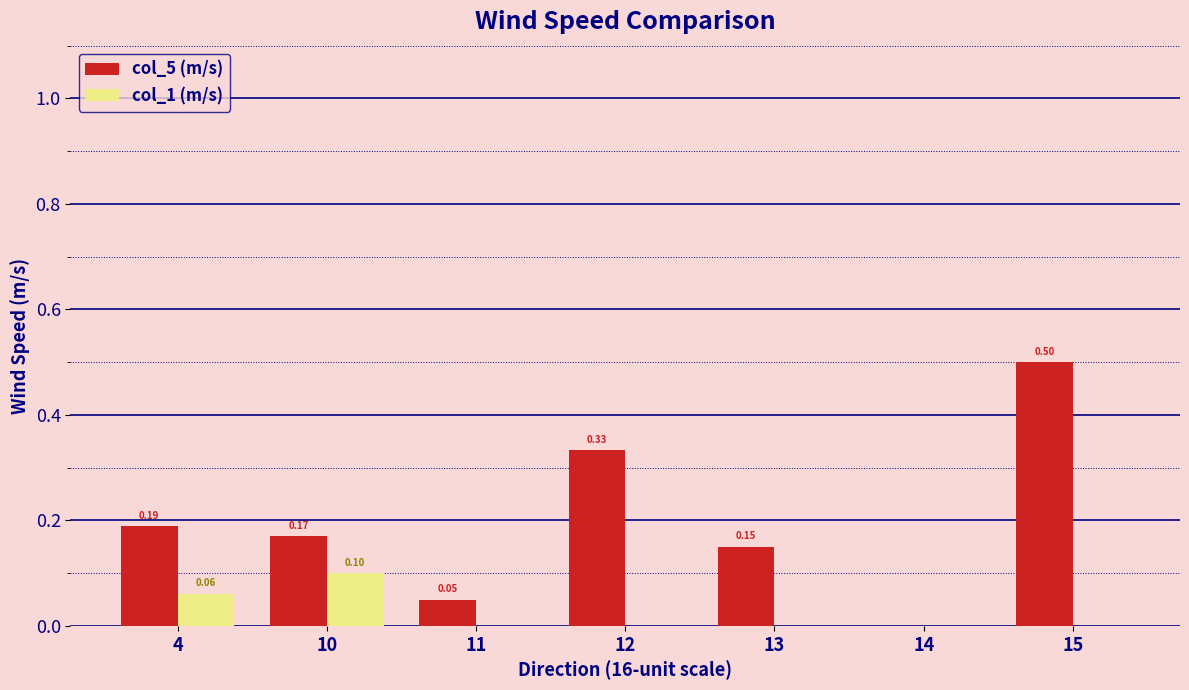

Which series changed the most between 10 and 12?

col_5 (m/s)